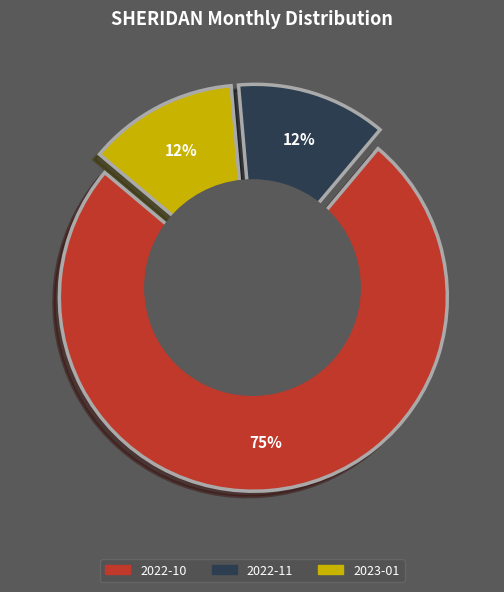

Which category has the biggest portion of the pie?

2022-10